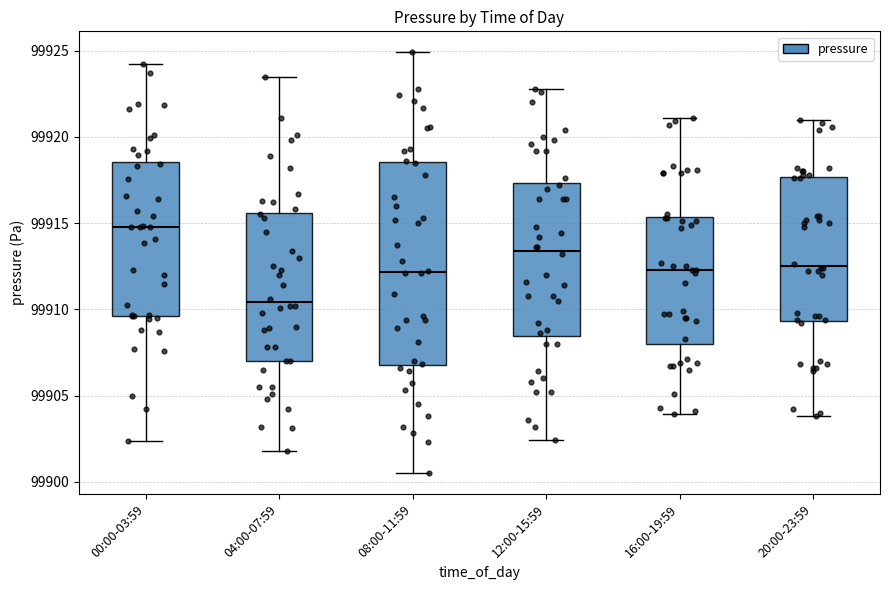

Comparing the boxes themselves (not the whiskers), which one is the tallest?

08:00-11:59